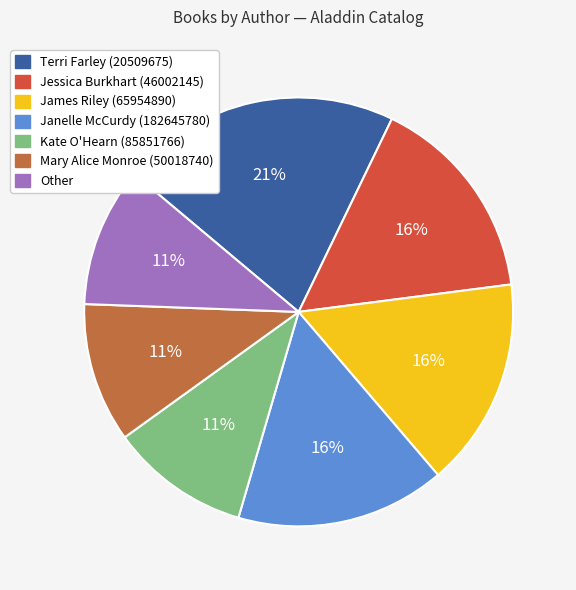

To the nearest percent, what portion does Jessica Burkhart (46002145) represent?

16%